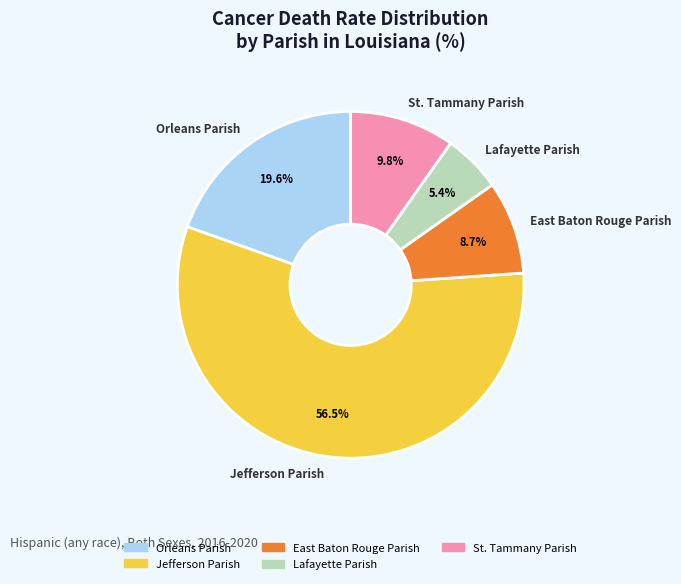

To the nearest percent, what is the combined percentage of Lafayette Parish and St. Tammany Parish?

15%